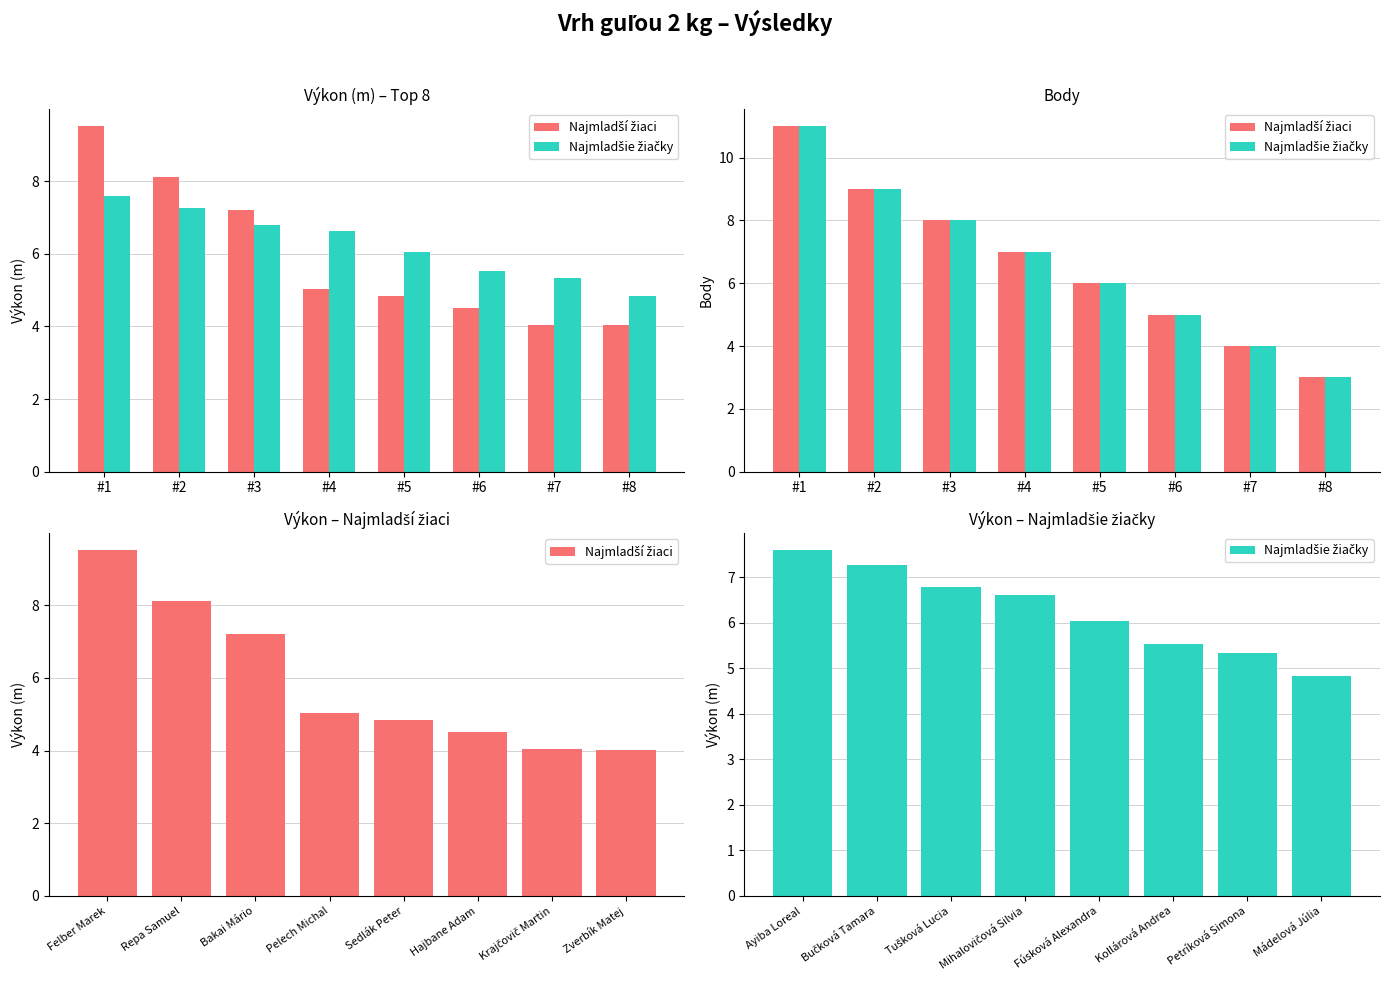

What value does the Najmladšie žiačky series have at Tušková Lucia?

6.8